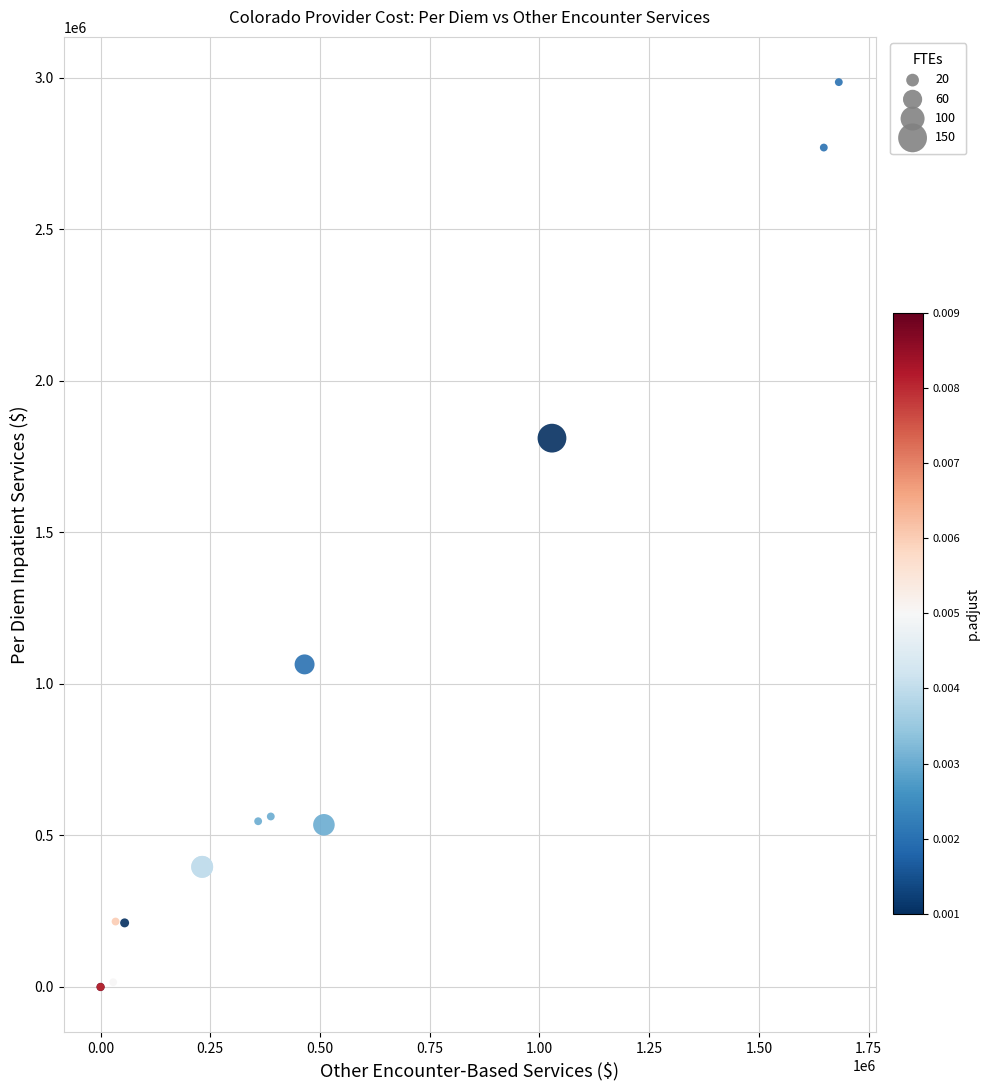

What Y value in the scatter plot is closest to 1493150?

1811295.9